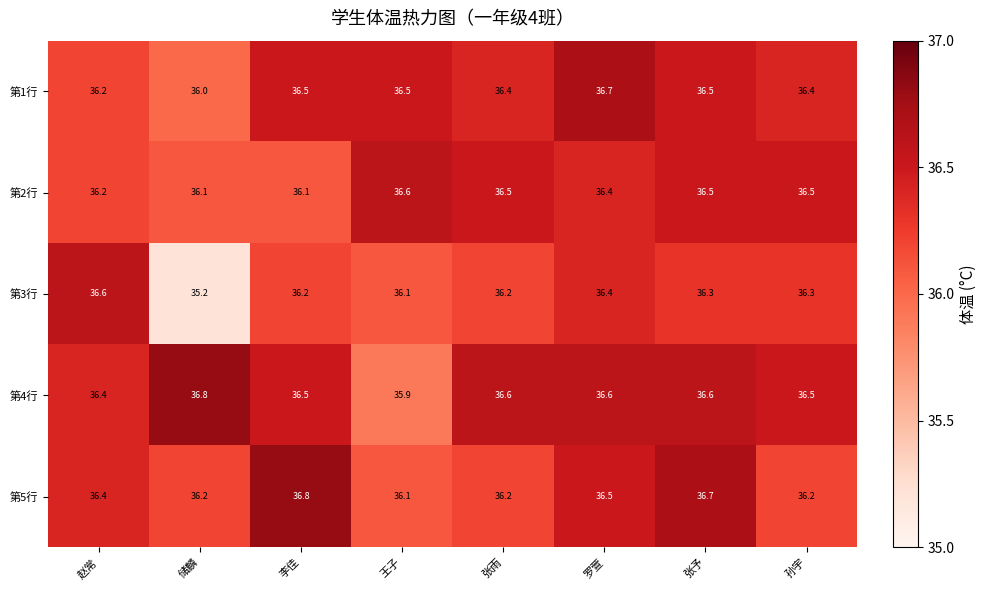

At how many categories does at least one series exceed 36?

8